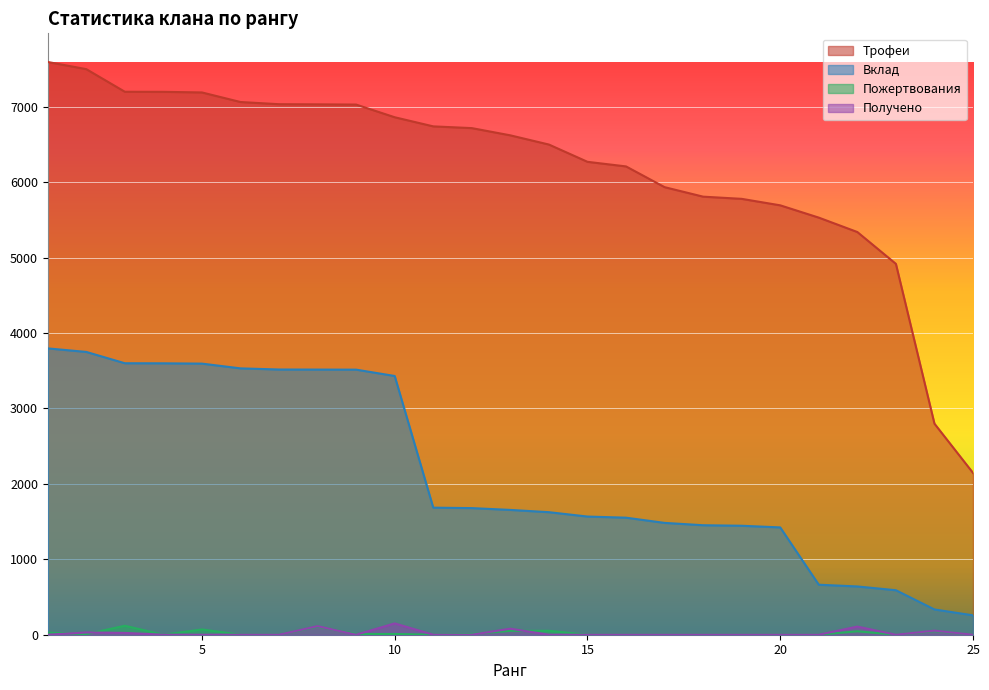

True or false: Пожертвования and Вклад cross at least once.

False